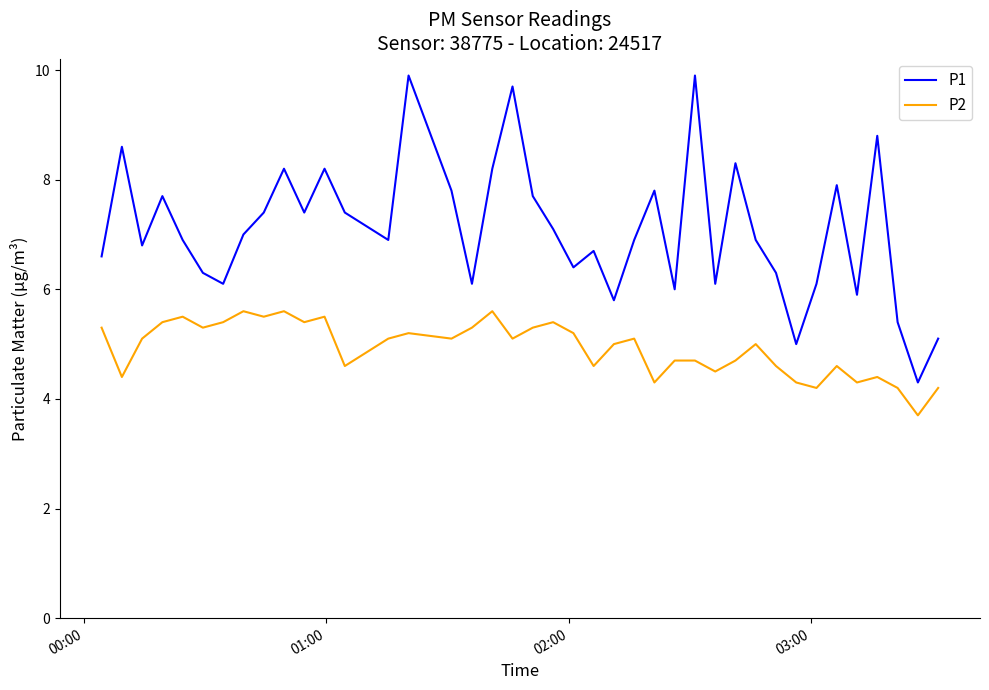

Which series has the largest total across all categories?

P1